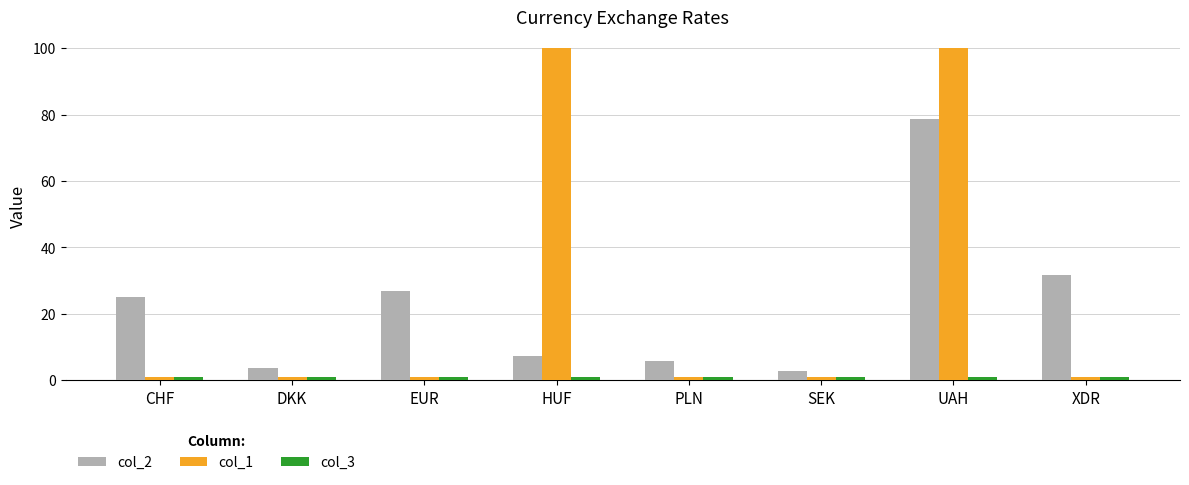

What is the difference between the second highest and minimum values in the col_1 series?

99.0